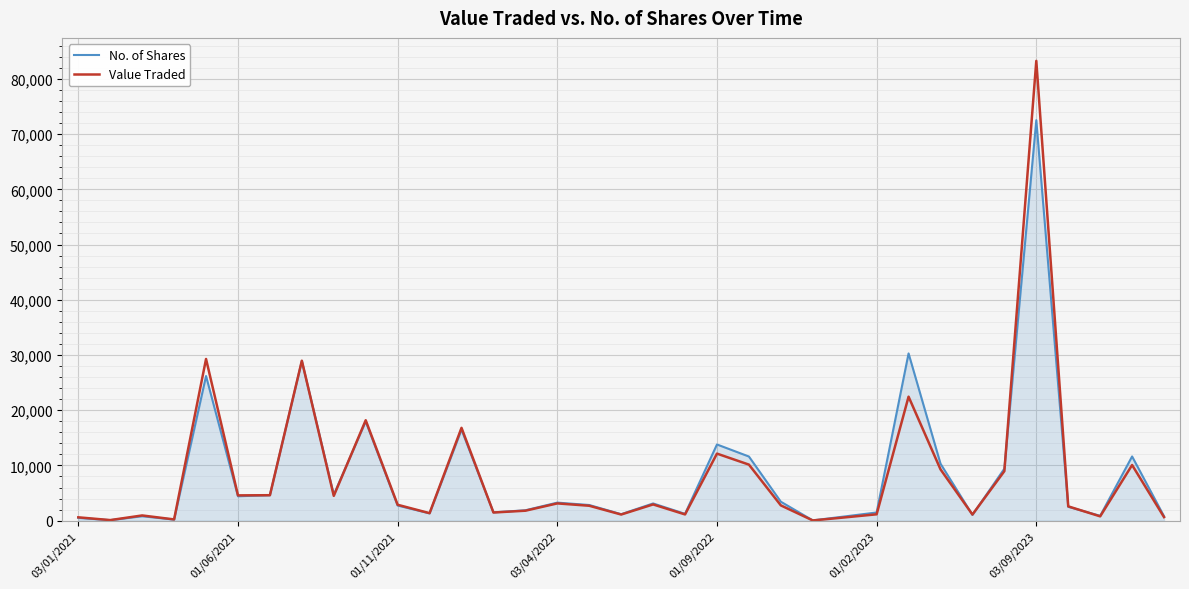

List the series in order of their peak value, highest first.

Value Traded, No. of Shares